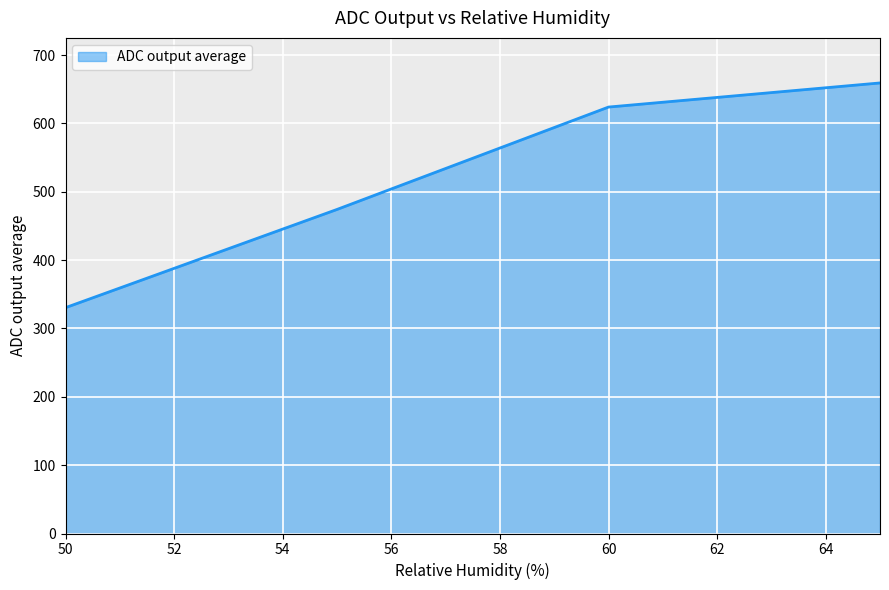

True or false: there are more than 1 points higher than both neighbors.

False